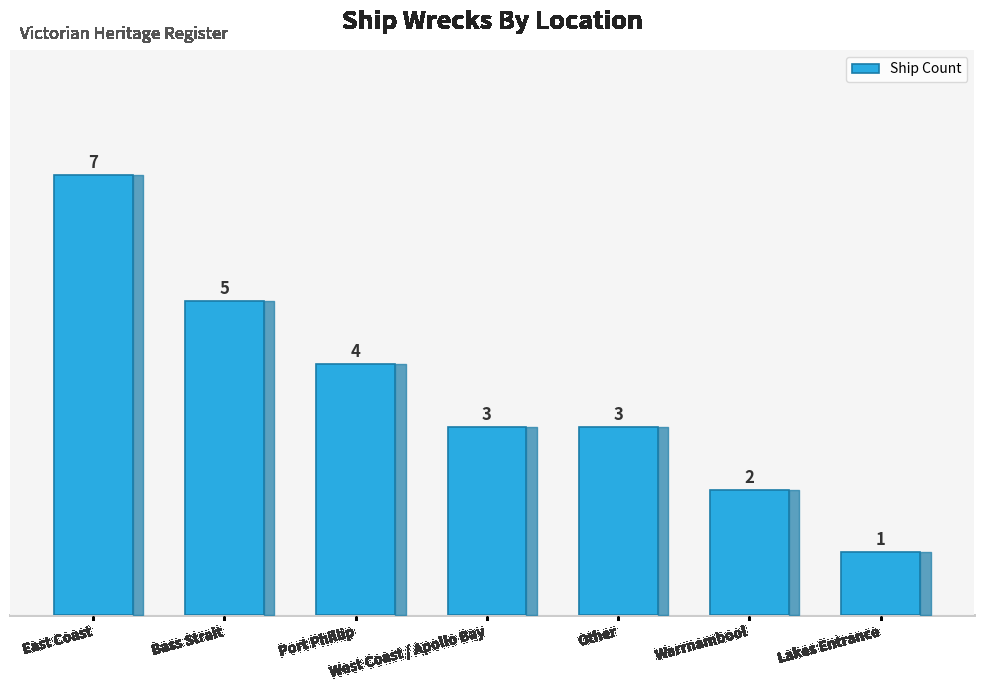

Which label corresponds to the smallest value in the chart?

Lakes Entrance